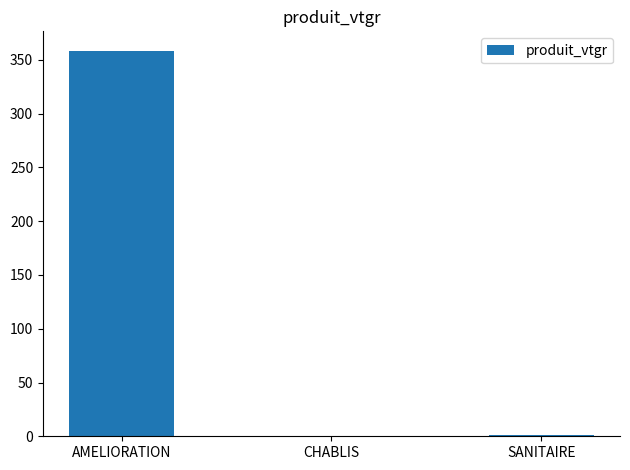

The chart shows a value of 358.6 at AMELIORATION. True or false?

True